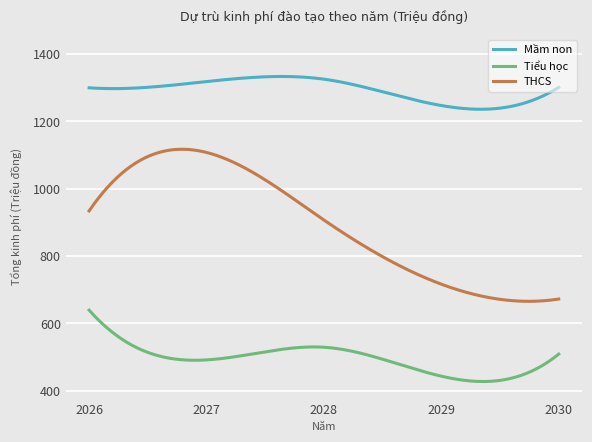

True or false: Tiểu học and THCS intersect in this chart.

False